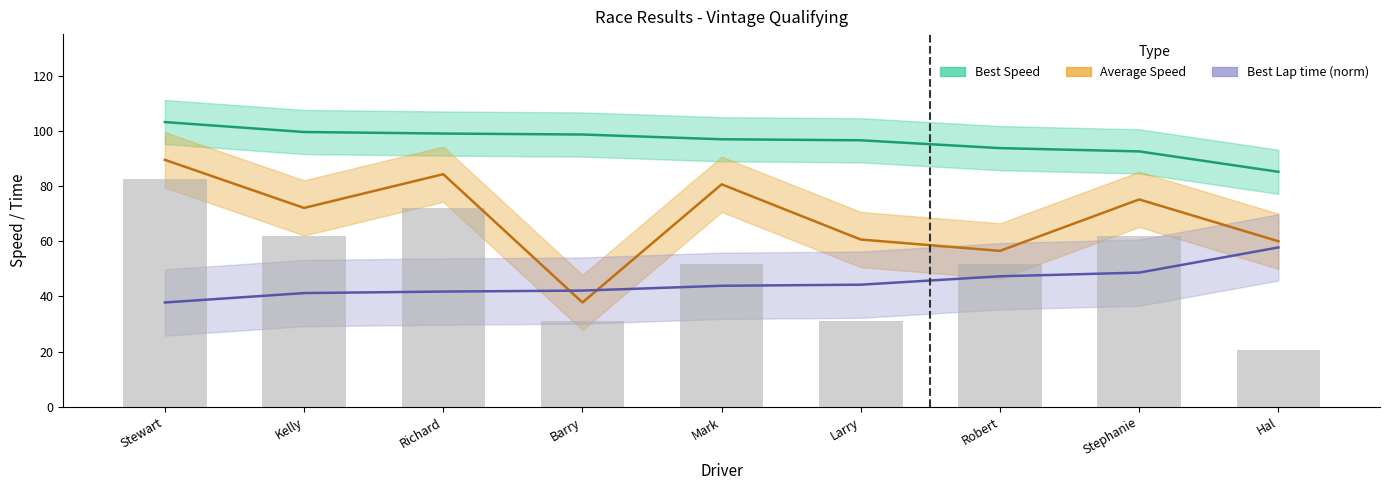

Which category has the highest value in the Best Lap time (norm) series?

Hal